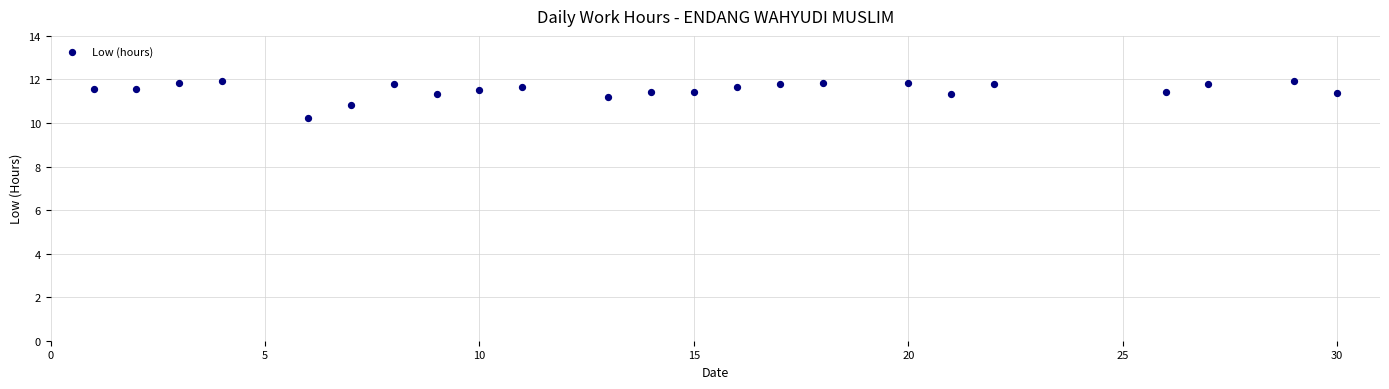

What is the range of Y values (max minus min)?

1.7